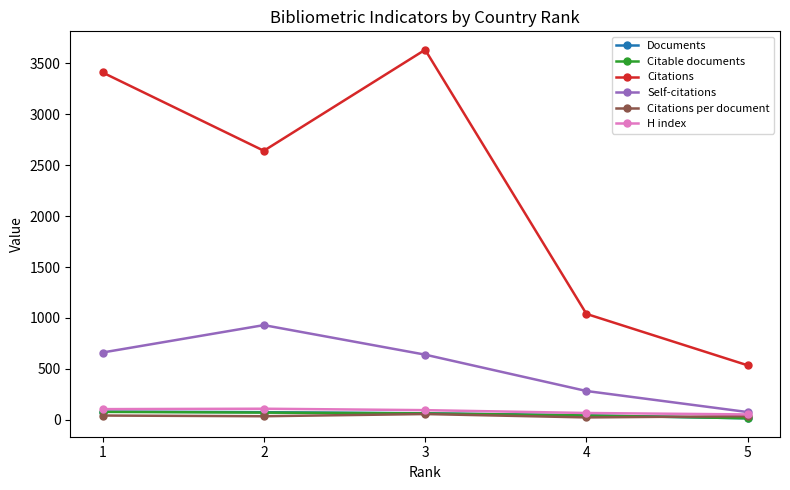

How many times do Citations per document and Documents cross each other?

1